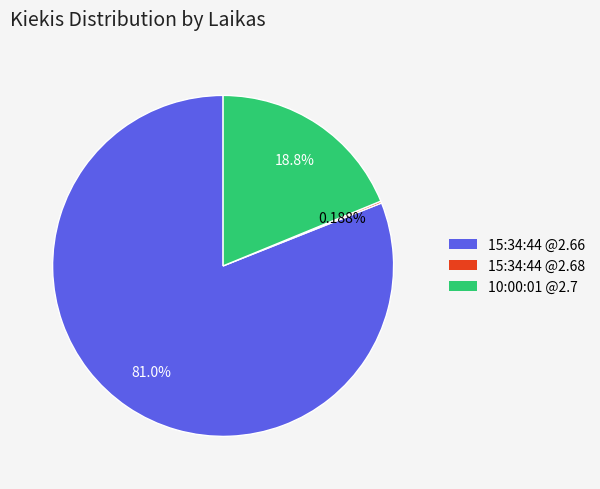

Is there a majority slice in this chart?

Yes